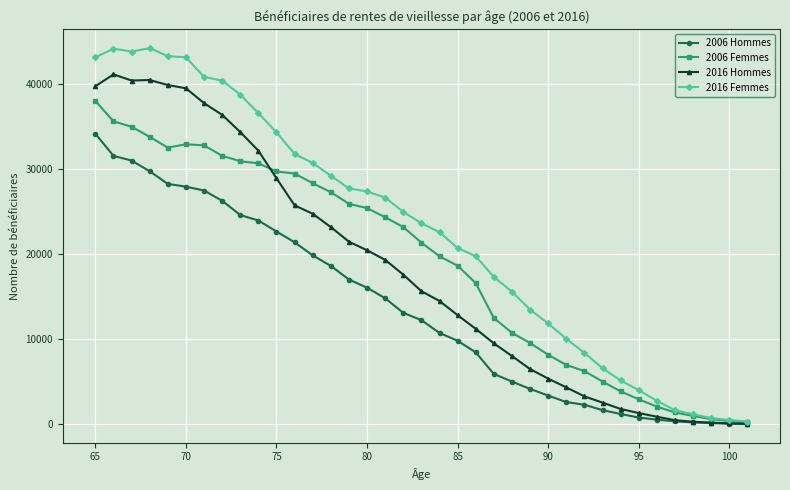

How many lines are shown in the chart?

4